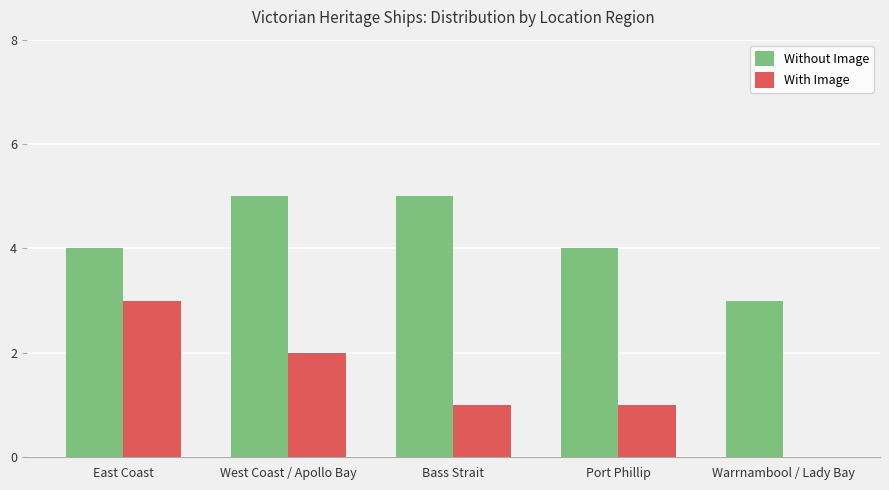

The value of With Image at West Coast / Apollo Bay is 2. True or false?

True